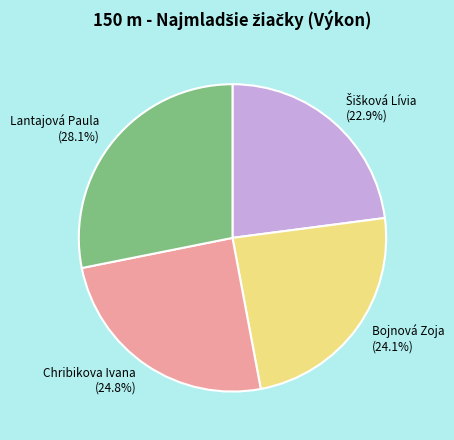

Does any single category account for the majority?

No